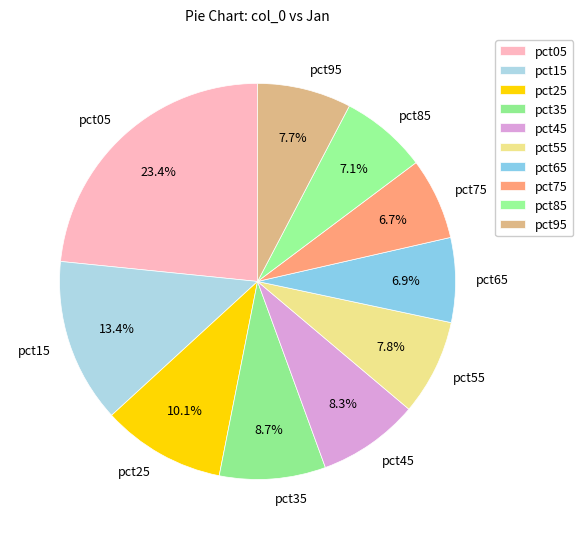

Which slice is the largest?

pct05